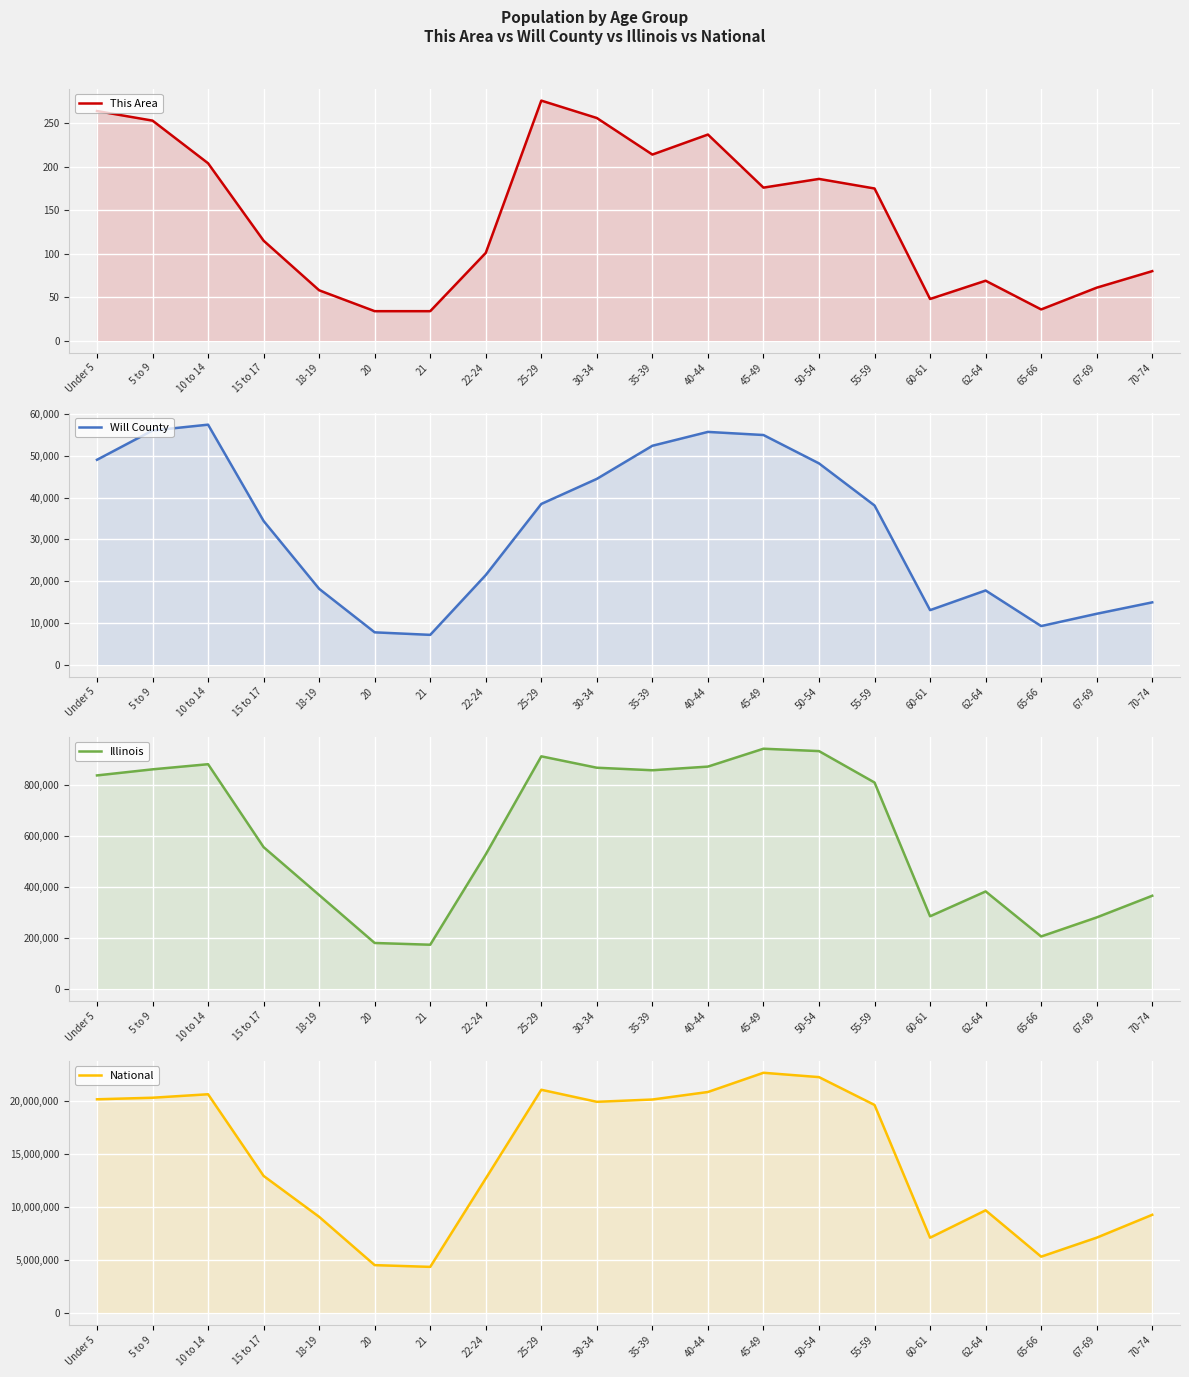

What is the difference between the second highest and second lowest values in the Will County series?

48289